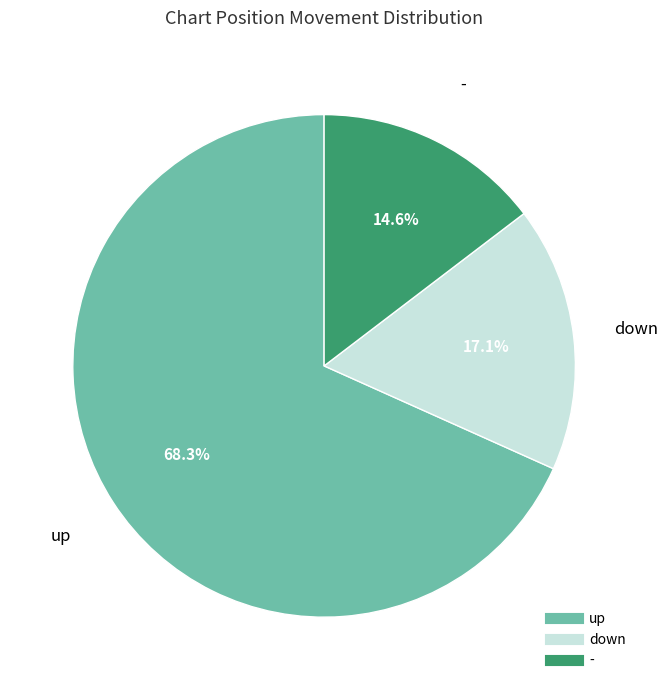

How many slices are in this pie chart?

3